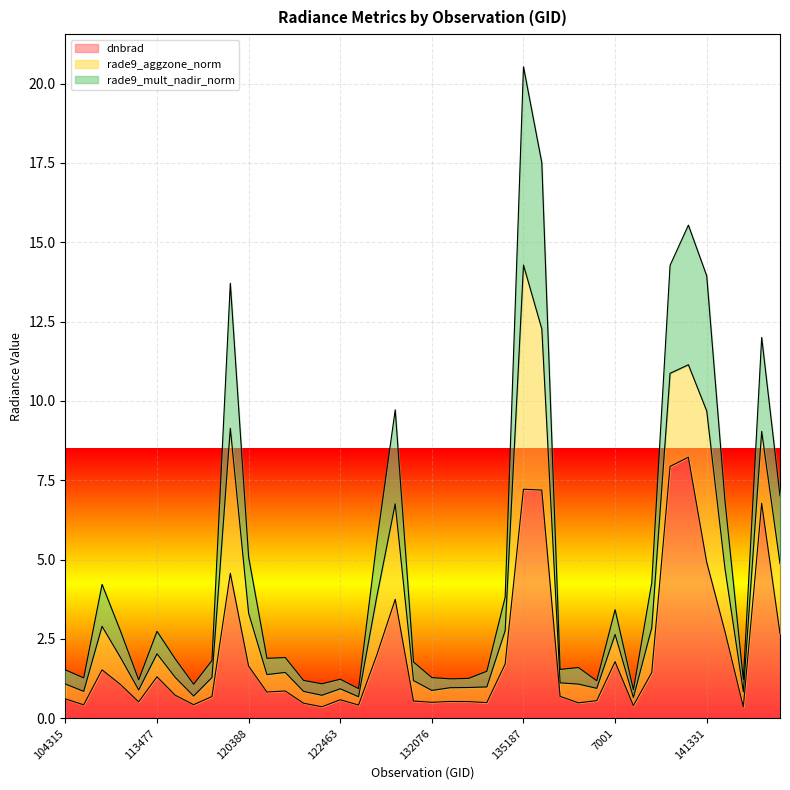

At how many categories does at least one series exceed 3?

16